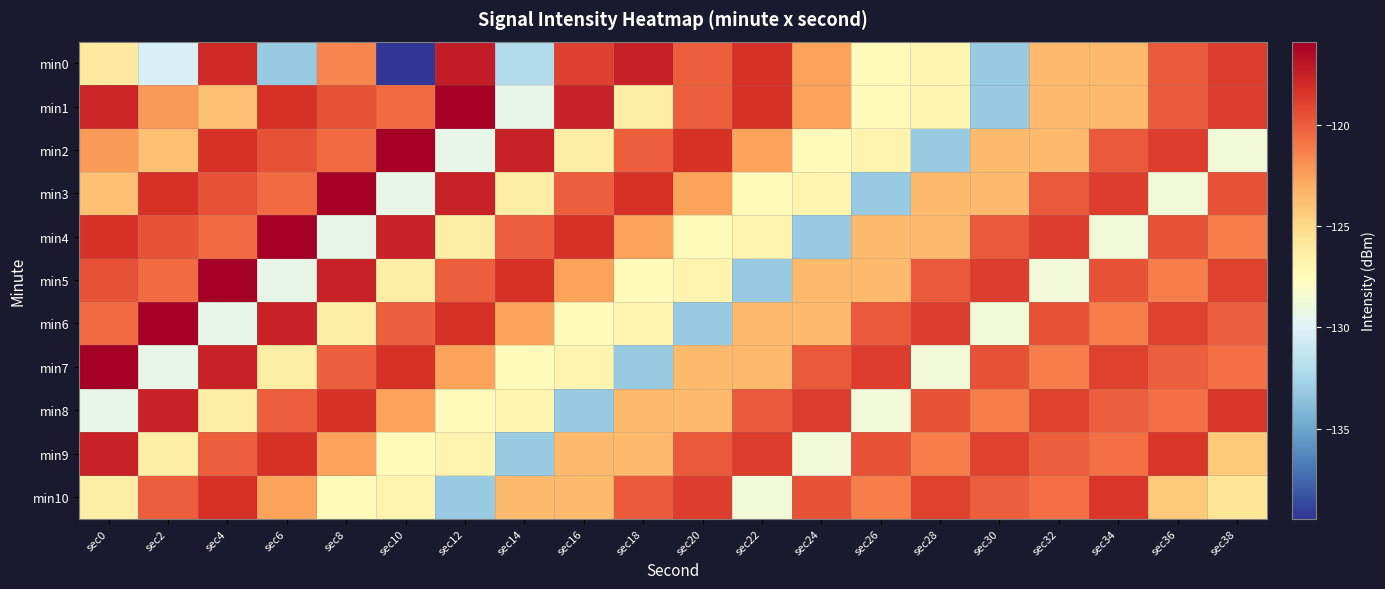

What is the spread (max minus min) of values at sec2?

14.4